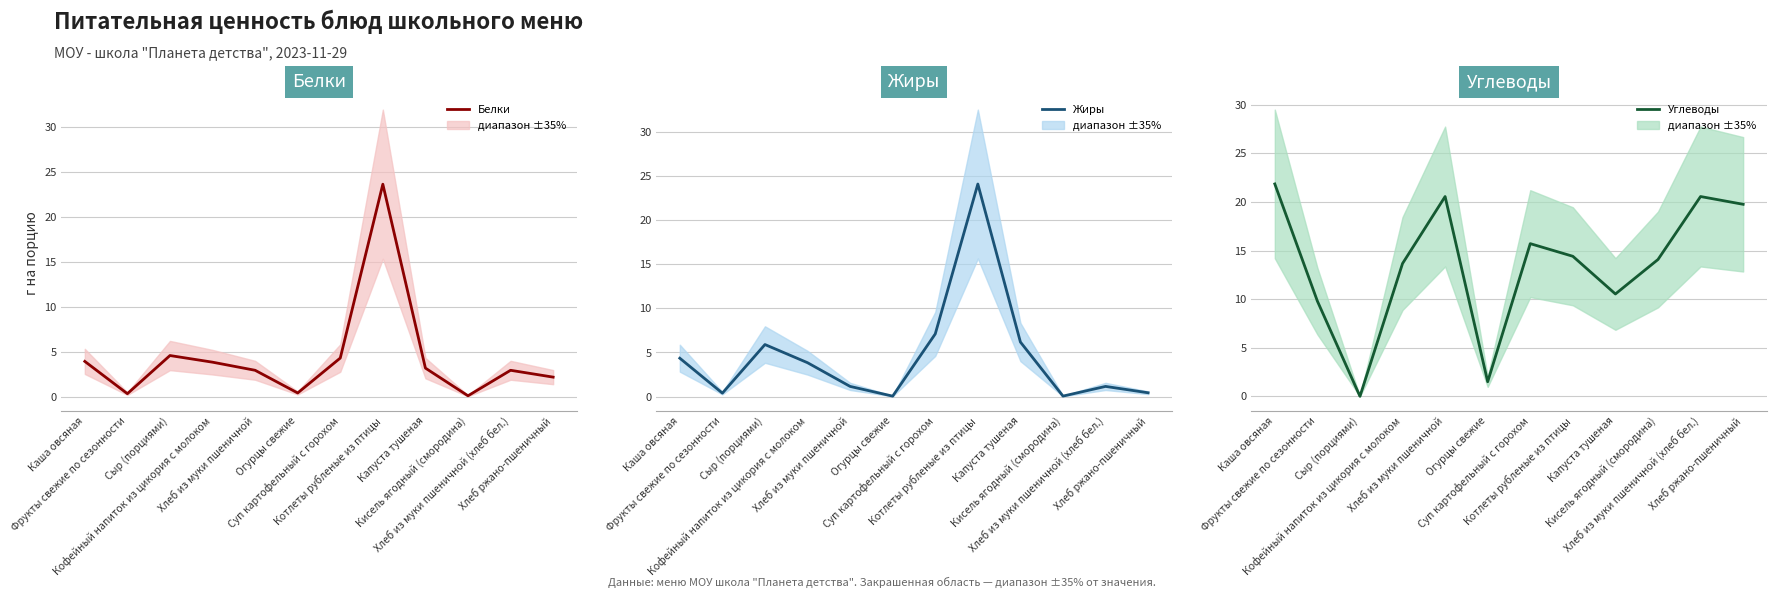

What position from the right is Огурцы свежие?

7